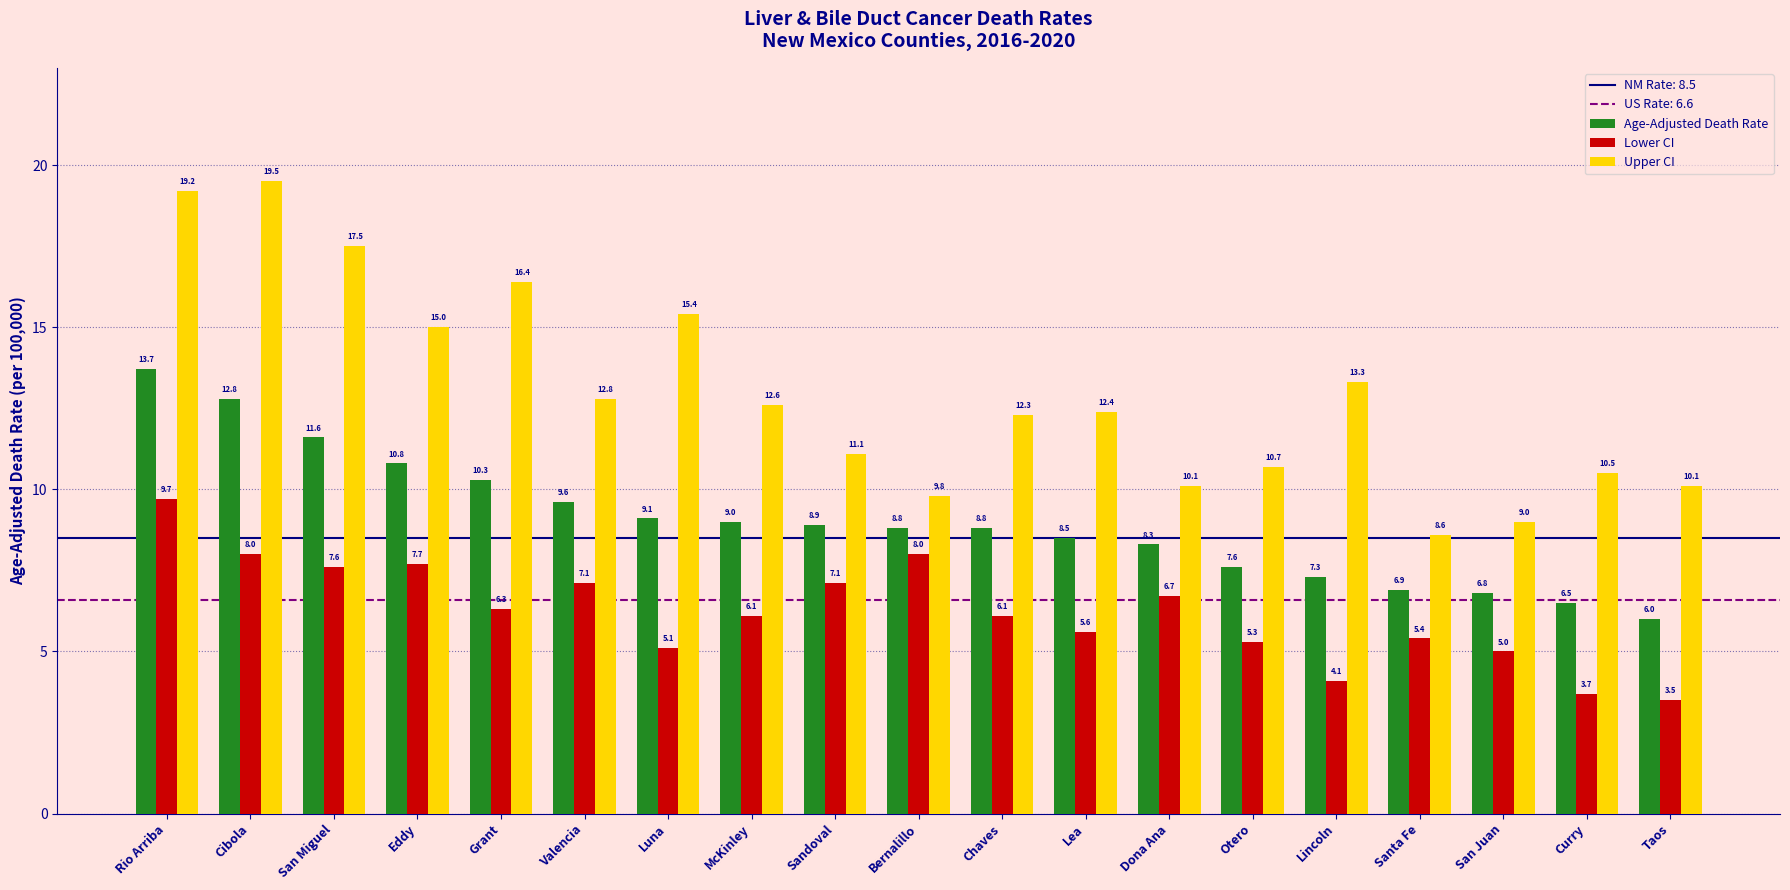

How many data points in Upper CI are less than 12?

8